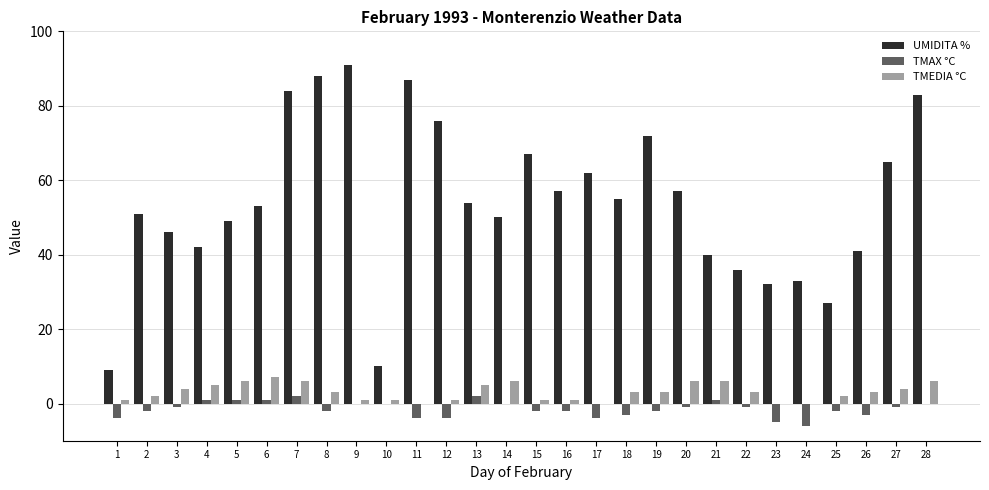

What is the sum of all UMIDITA % values?

1517